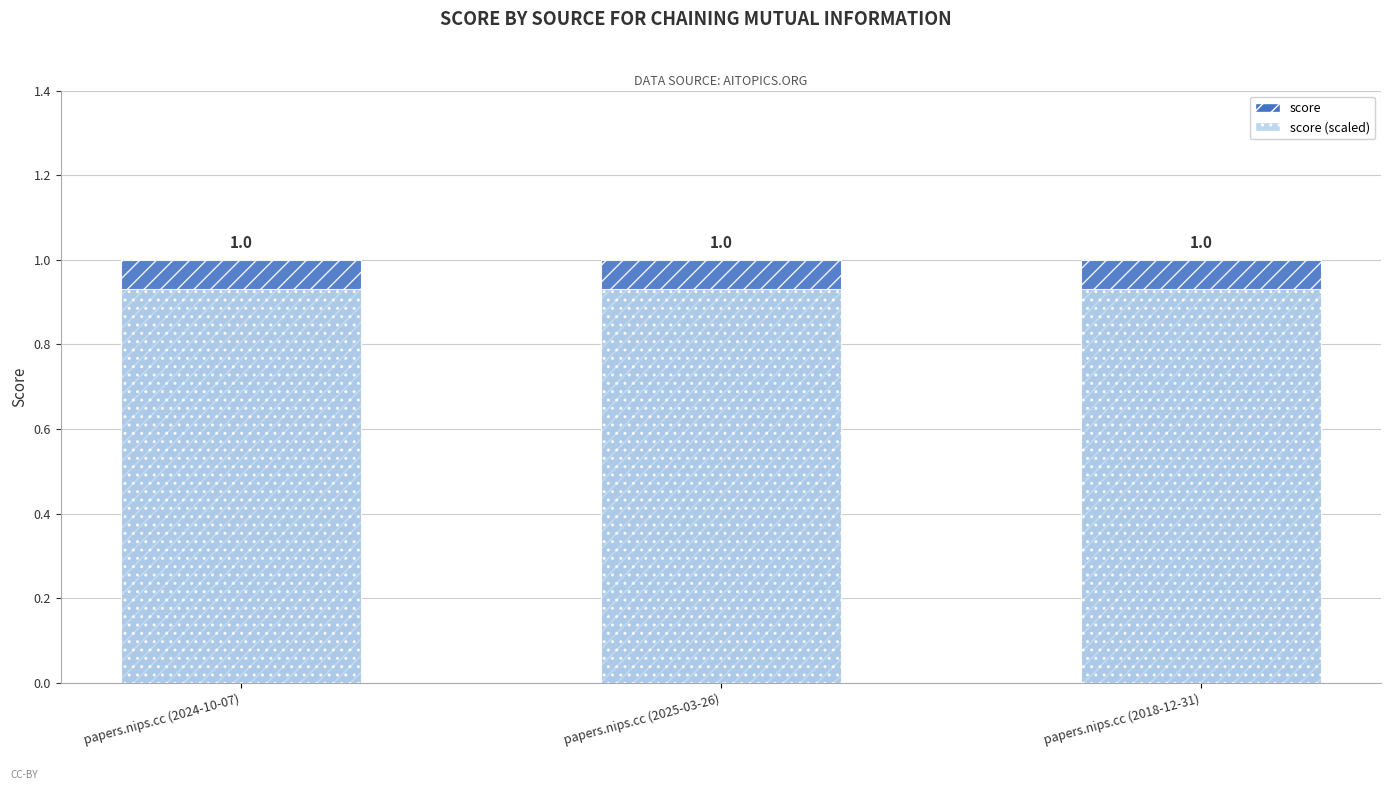

What position from the left is papers.nips.cc (2025-03-26)?

2